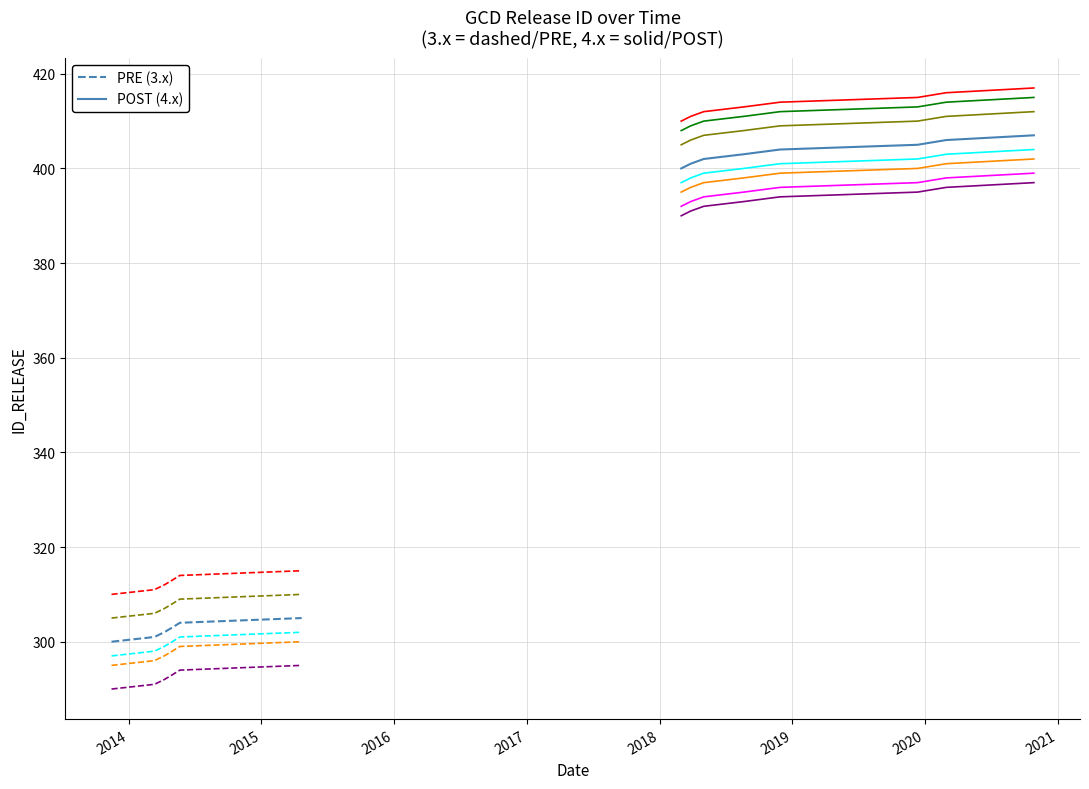

What is the difference between the values at 2020-10-26 and 2018-11-28?

3